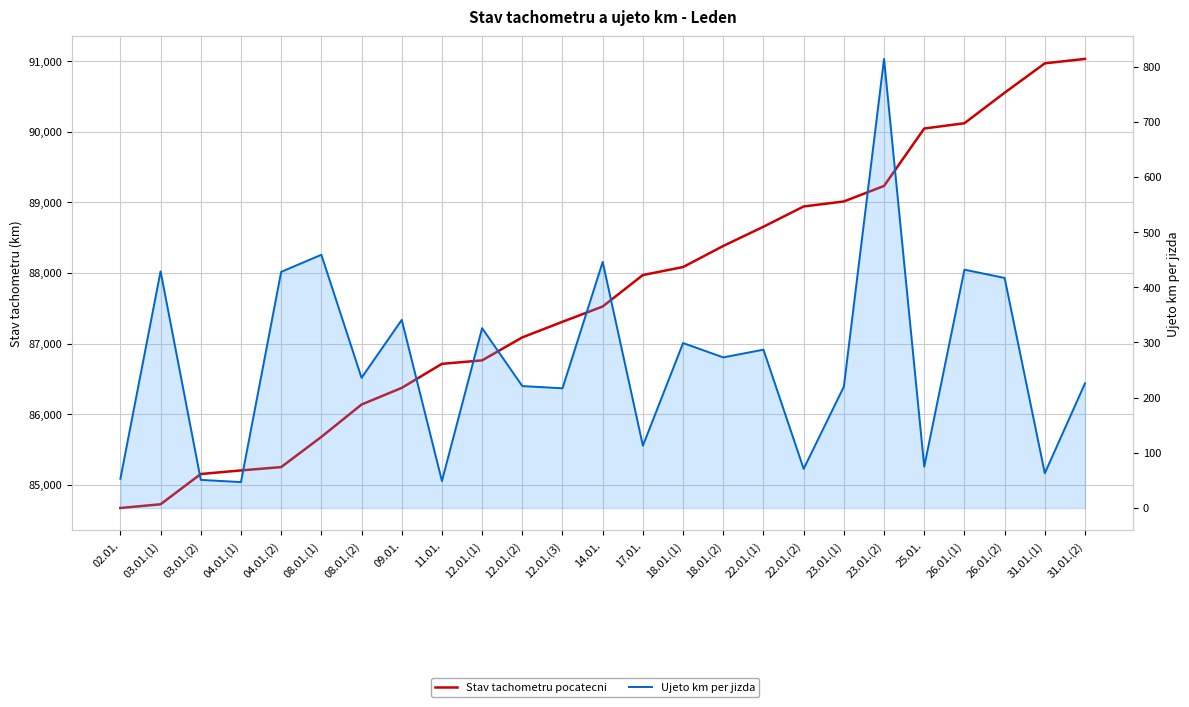

What is the sum of all Ujeto km values?

6593